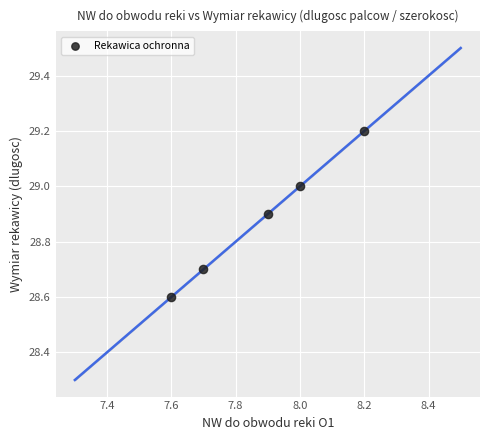

What is the average Y value?

28.9